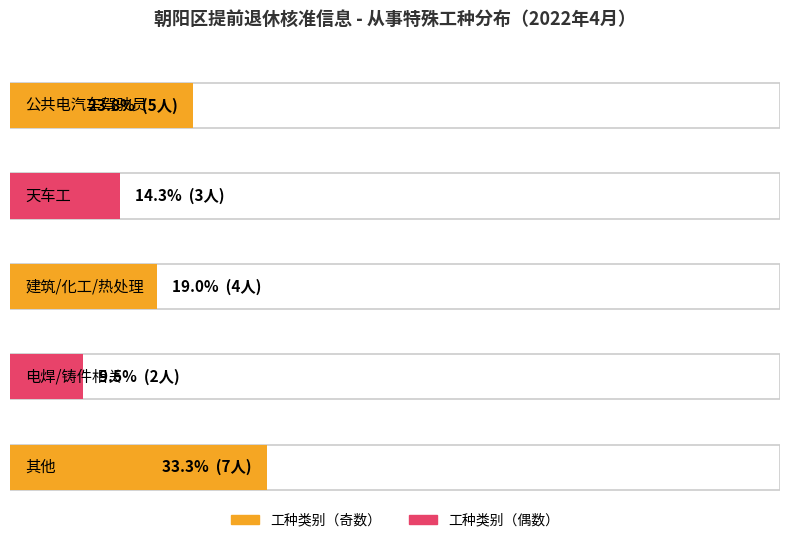

What is the value of the 公共电汽车驾驶员 bar at the 1st from the left?

5